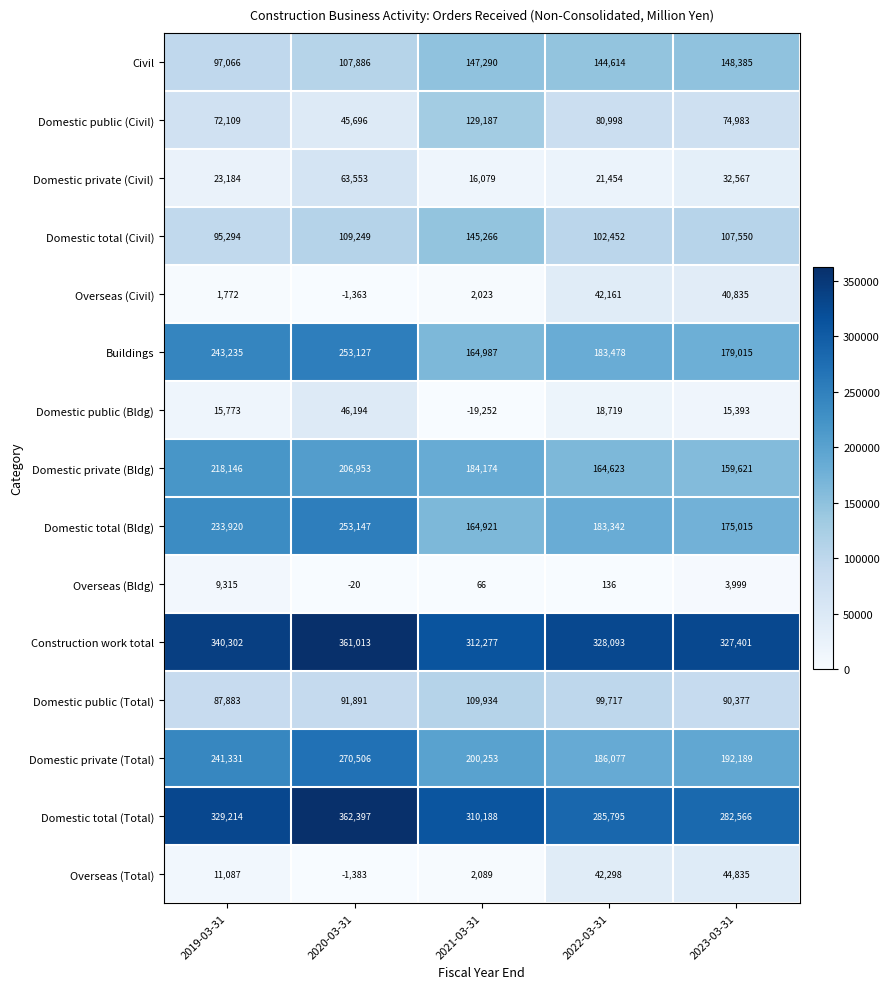

List the labels in order of Domestic public (Civil) value, smallest first.

2020-03-31, 2019-03-31, 2023-03-31, 2022-03-31, 2021-03-31